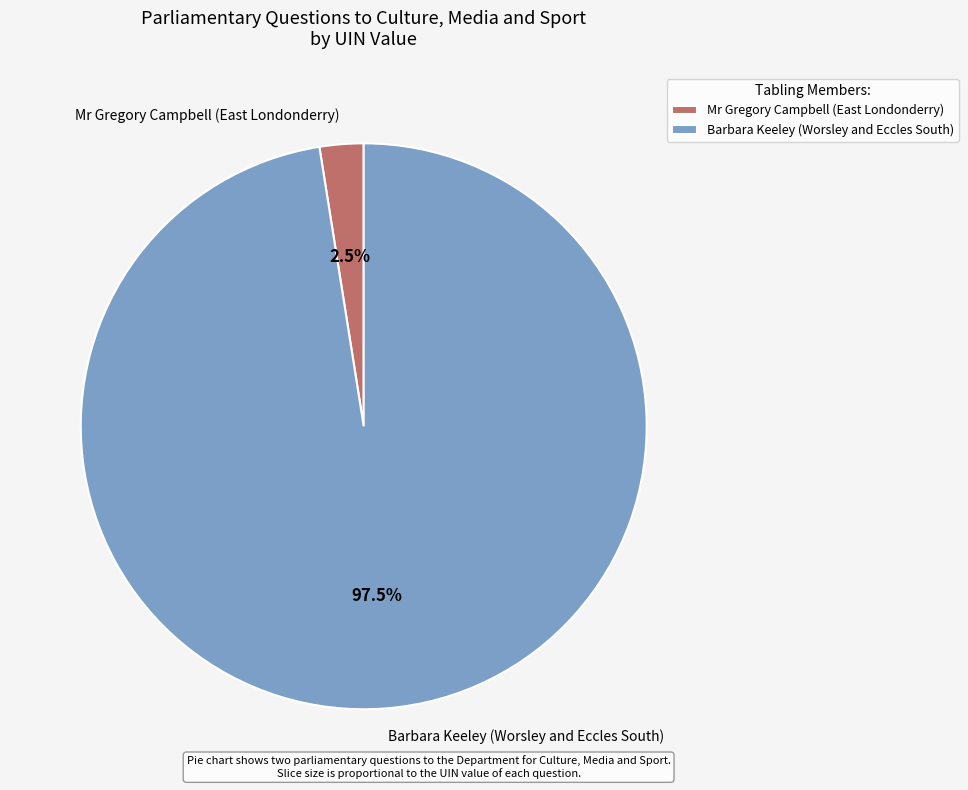

To the nearest percent, what is the difference between the Mr Gregory Campbell (East Londonderry) and Barbara Keeley (Worsley and Eccles South) slice percentages?

95%